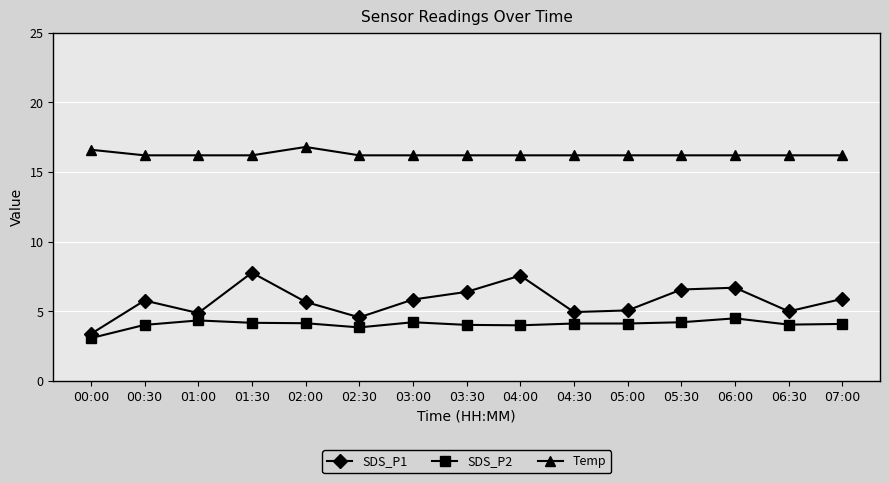

Which category has the lowest value across all series?

00:00